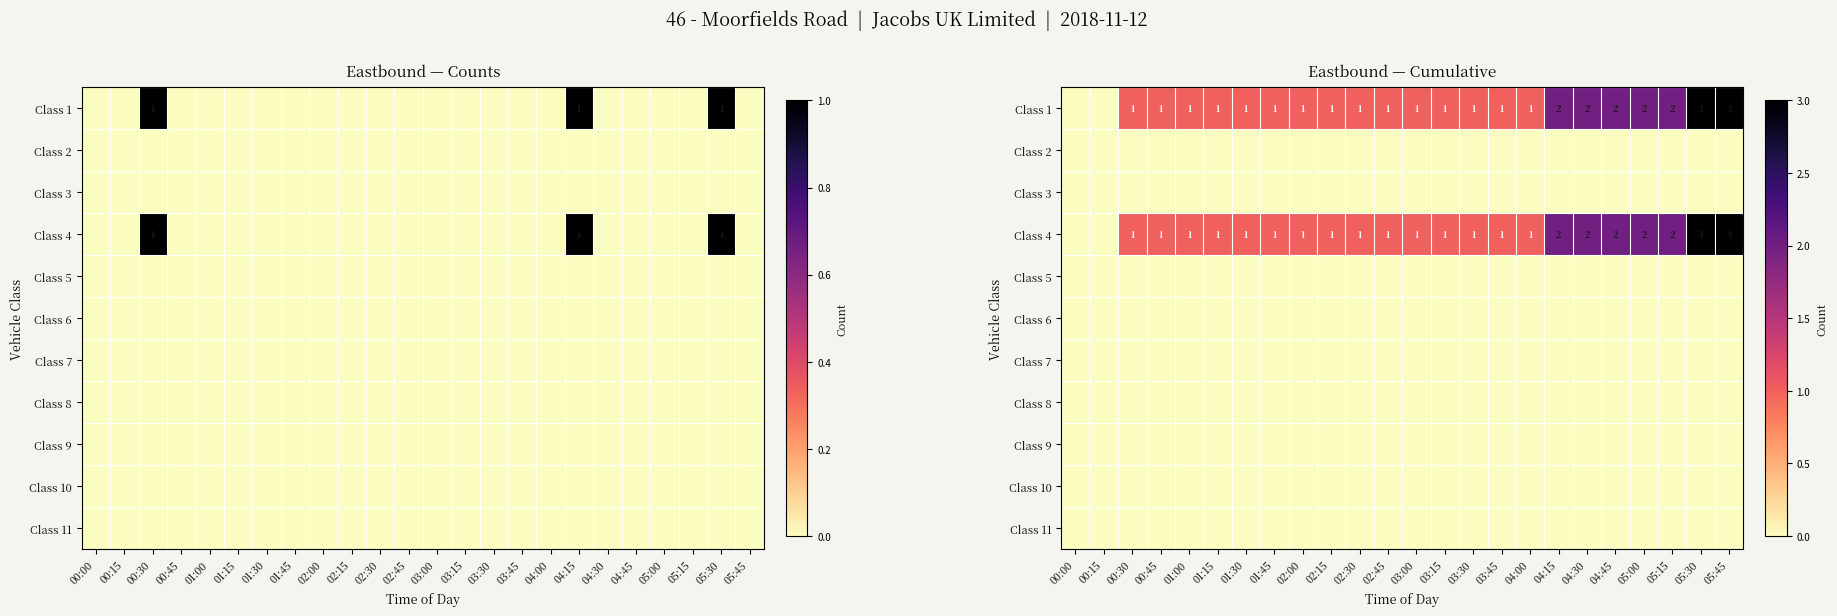

True or false: Class 3 has a value of 0 at 00:45.

True